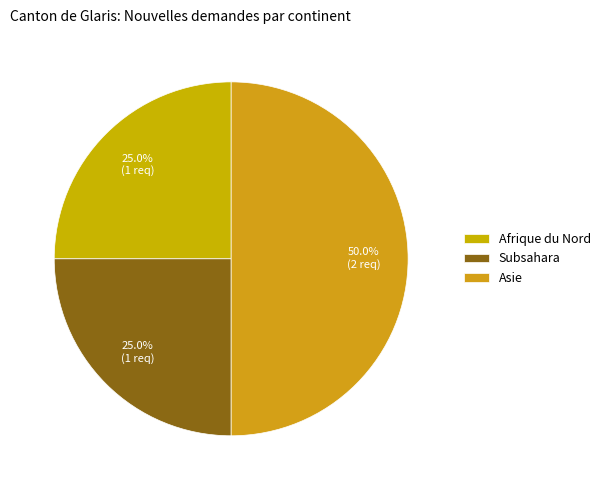

What is the total percentage of Asie and Afrique du Nord?

75.0%